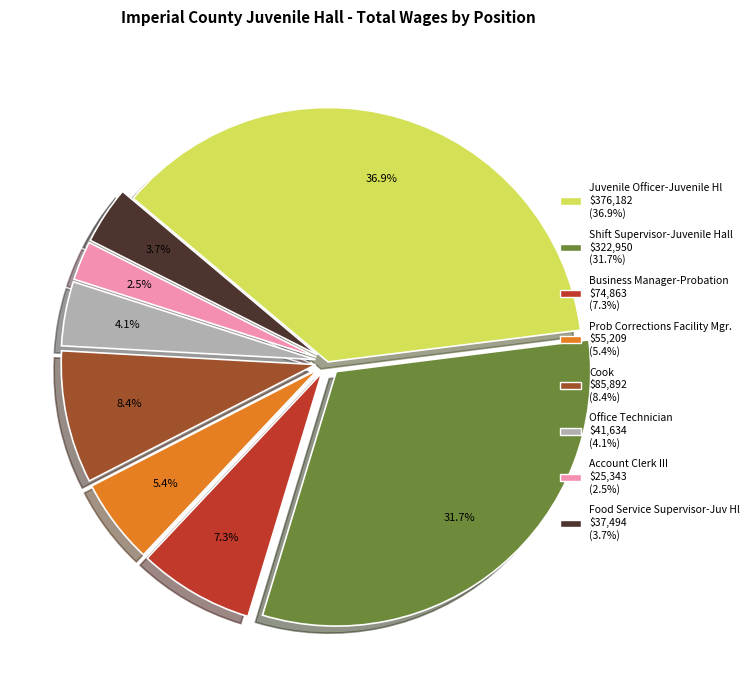

What is the total percentage of Prob Corrections Facility Mgr. and Cook?

13.8%